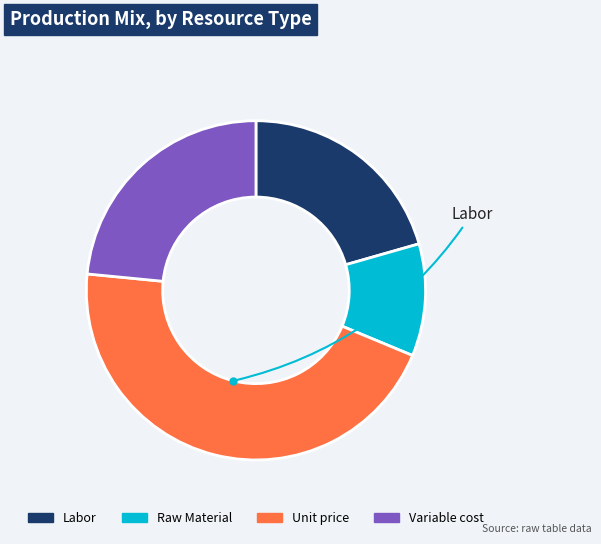

Does any single category account for the majority?

No